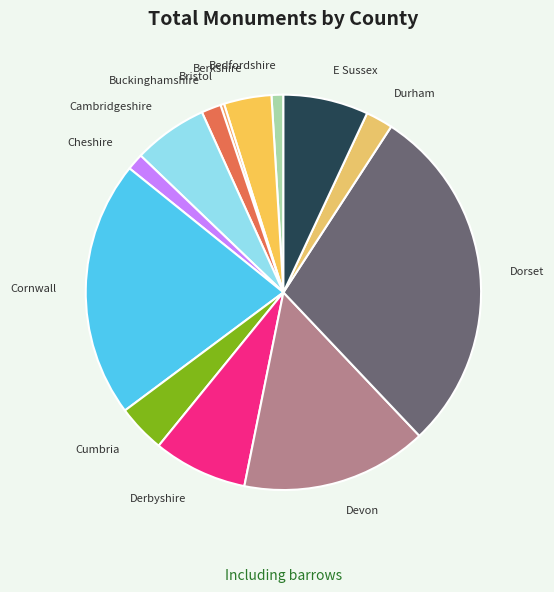

Is it true that Cheshire is 11% of the pie?

False